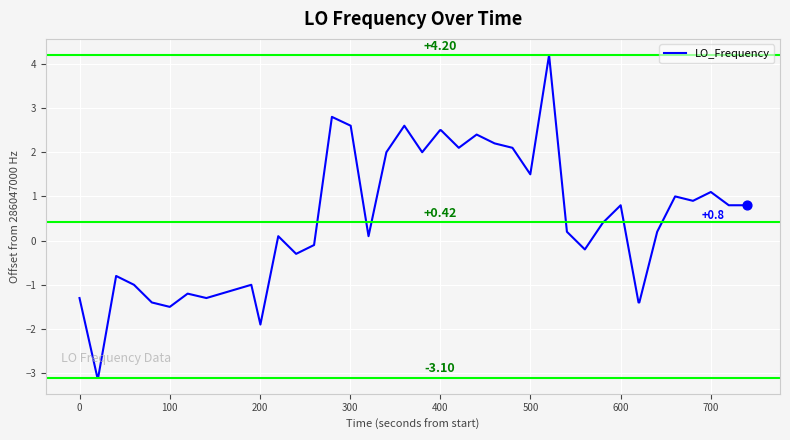

Is this an area chart (filled region under the line)?

No